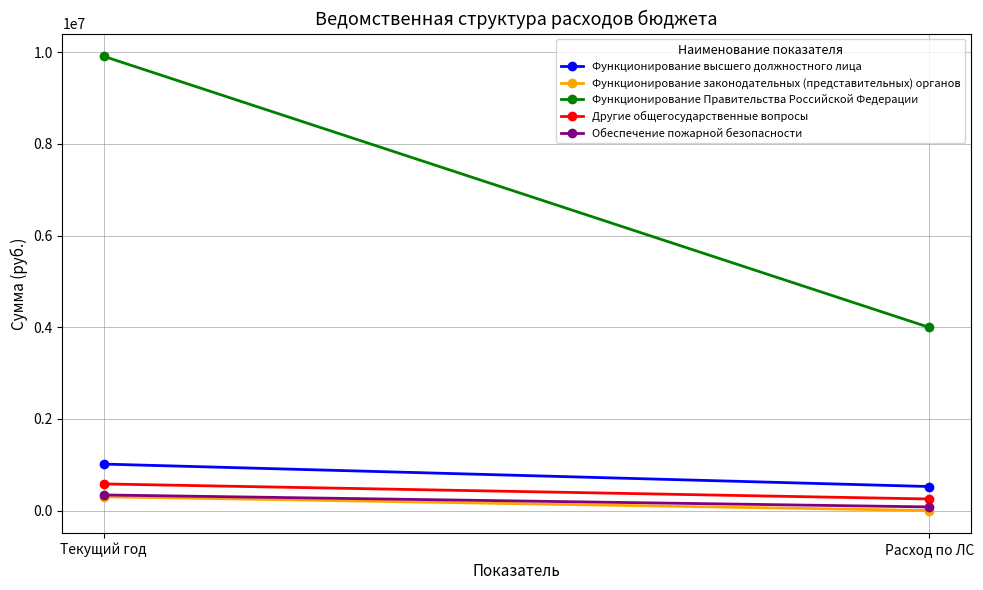

What is the difference between the highest and lowest values at Текущий год?

9610390.0